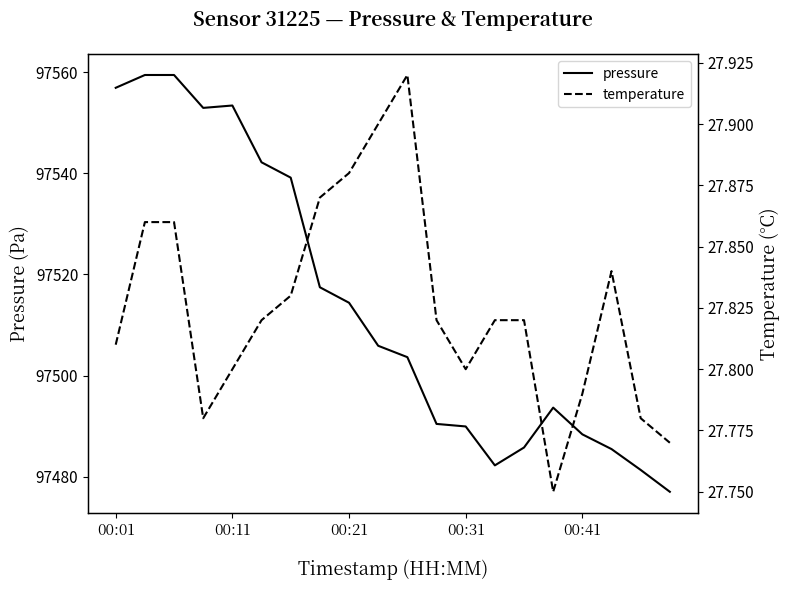

What is the minimum value for pressure?

97477.1